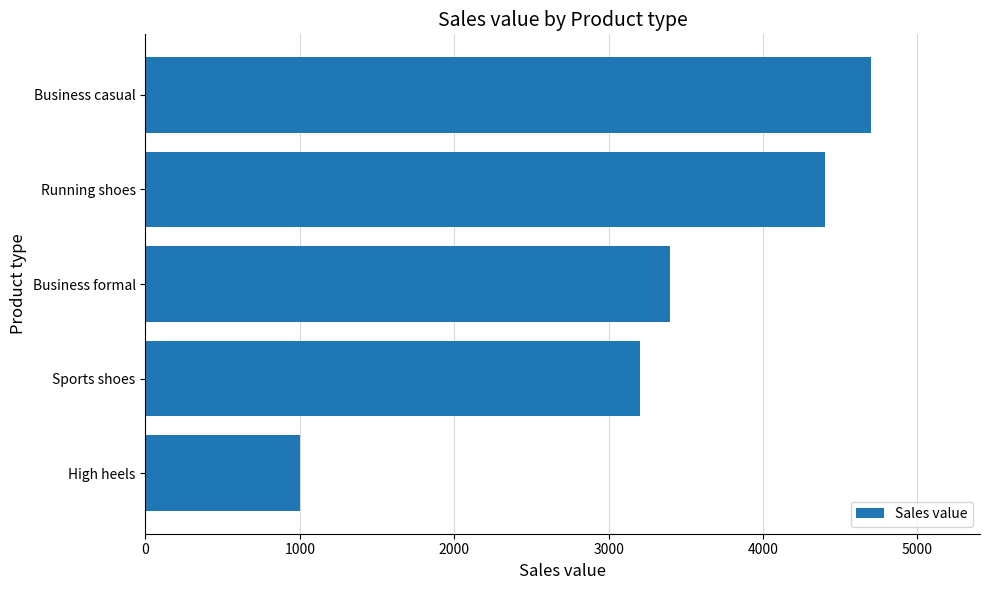

Rank the categories by value from highest to lowest.

Business casual, Running shoes, Business formal, Sports shoes, High heels